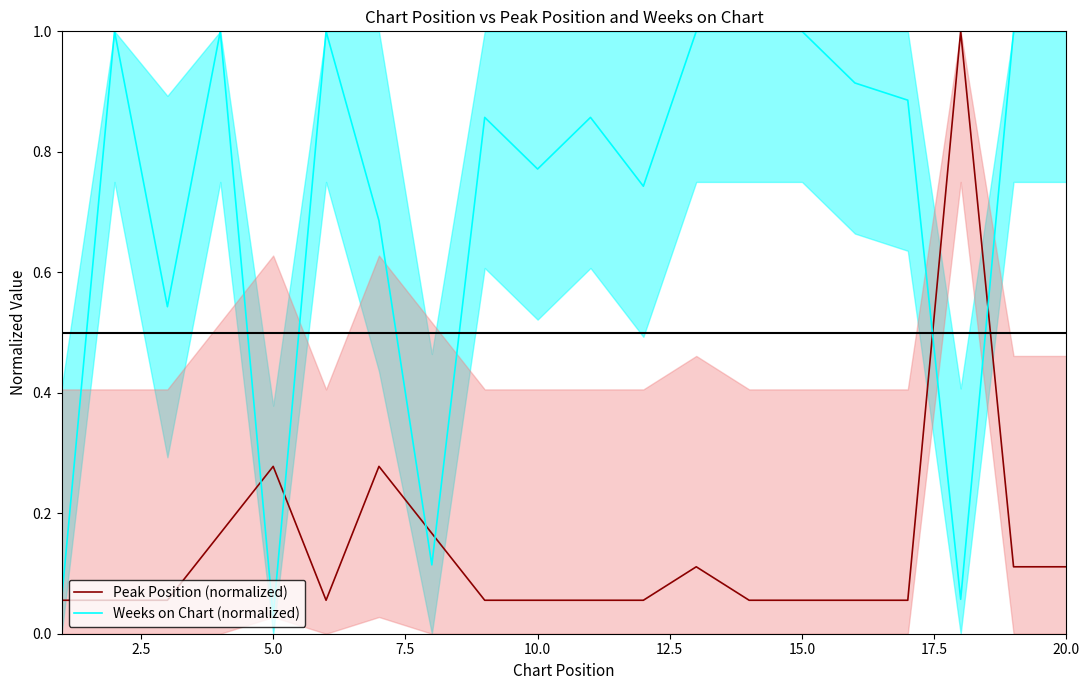

How many intersections are there between Peak Position (normalized) and Weeks on Chart (normalized)?

6